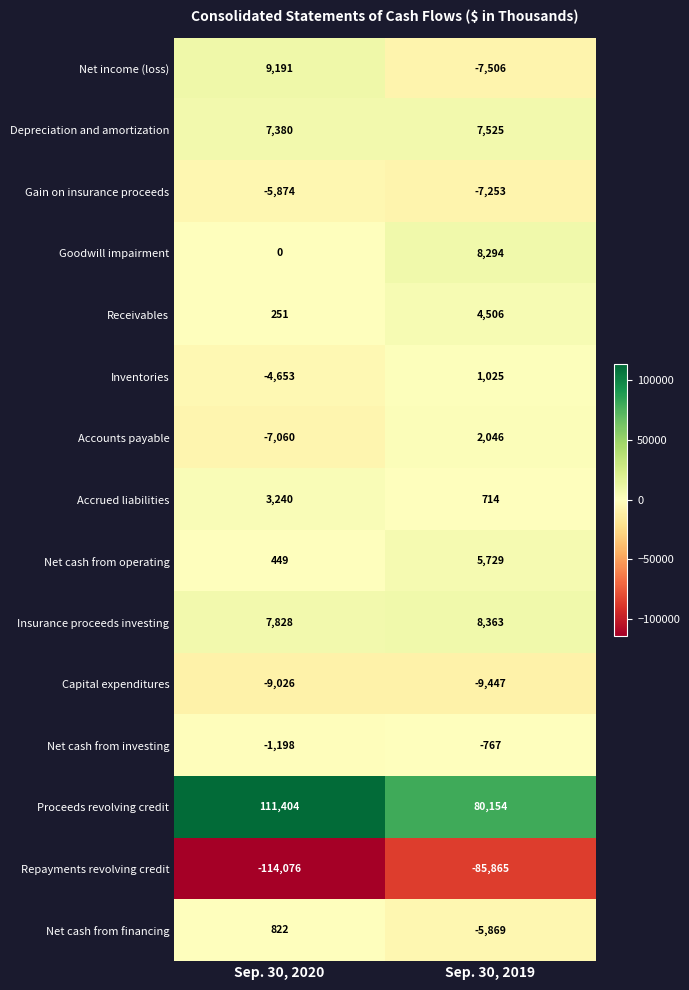

What is the difference between the Net cash from operating values at Sep. 30, 2019 and Sep. 30, 2020?

5280